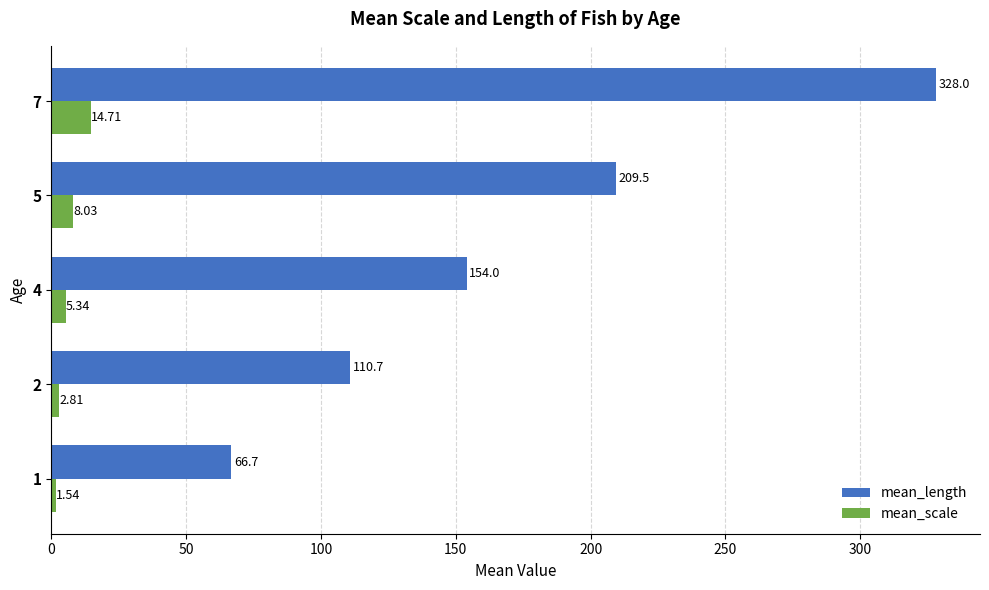

What is the average value of the mean_length series?

173.8